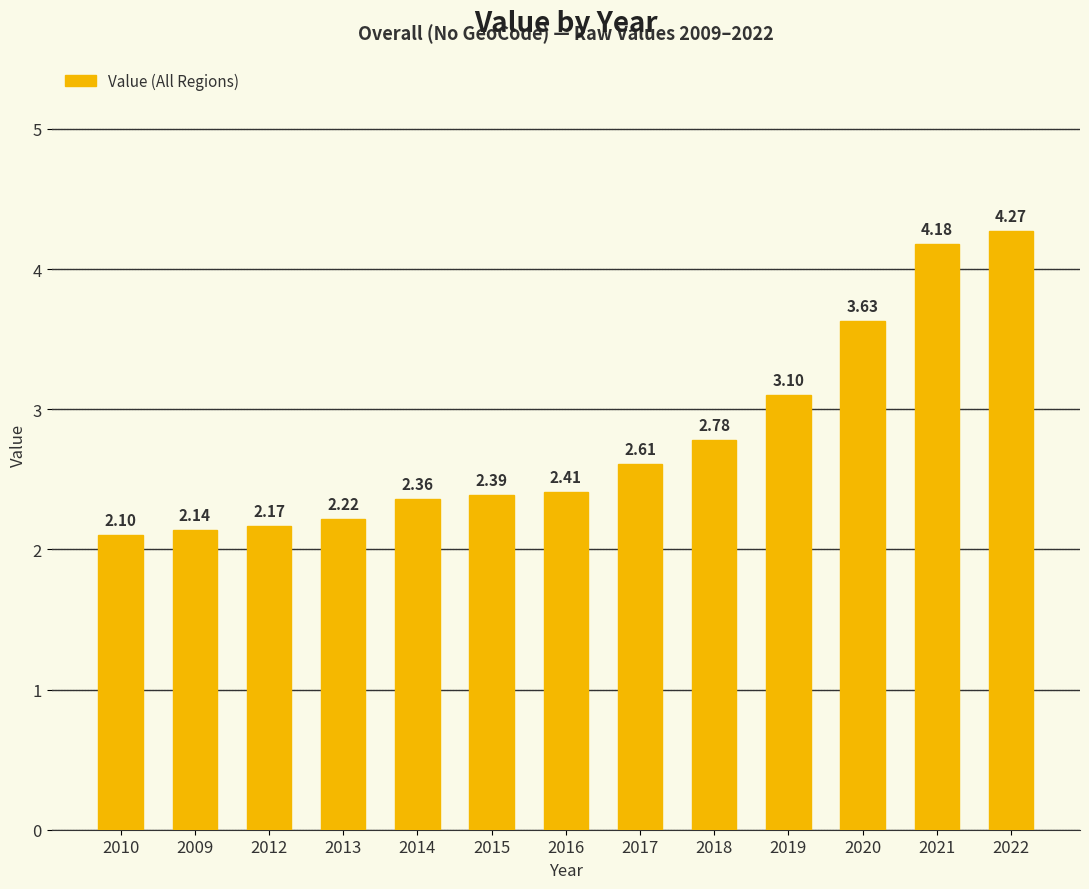

List the labels in order of value, smallest first.

2010, 2009, 2012, 2013, 2014, 2015, 2016, 2017, 2018, 2019, 2020, 2021, 2022